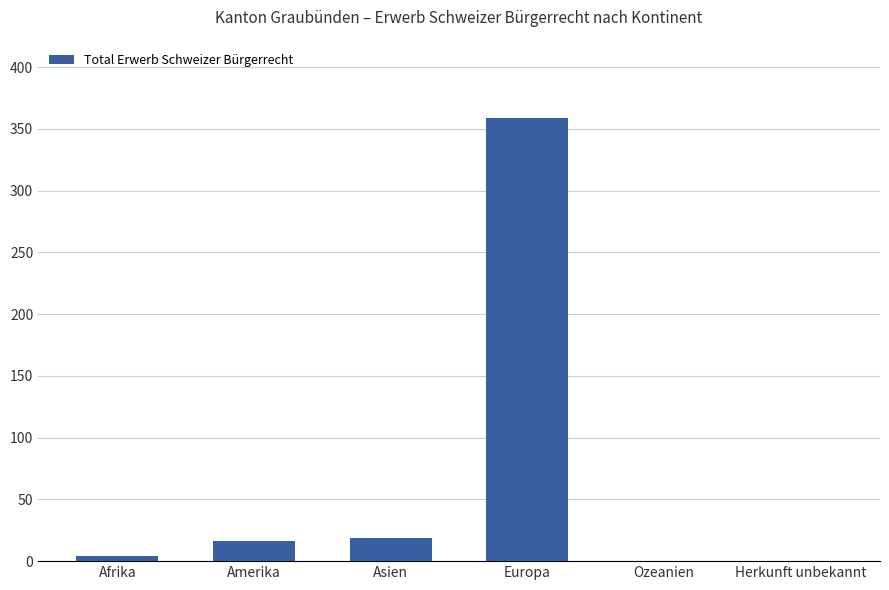

What is the average value?

66